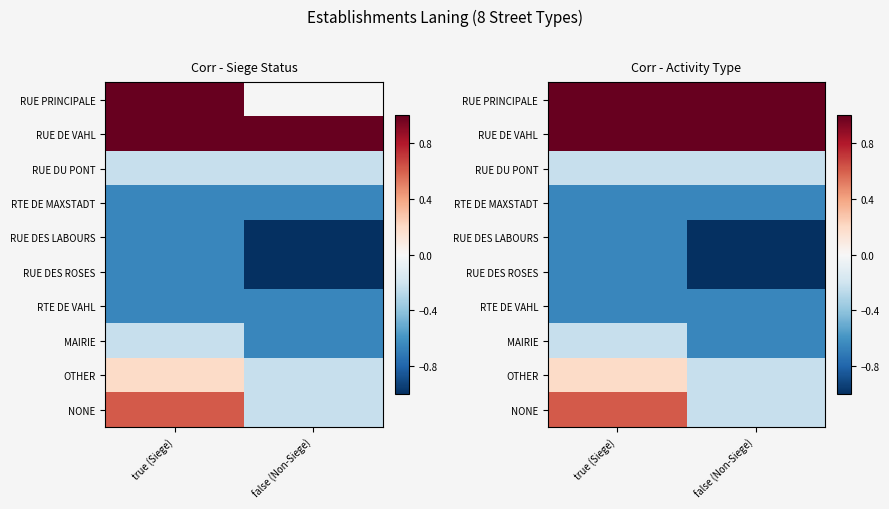

Rank the categories by NONE value from highest to lowest.

true (Siege), false (Non-Siege)